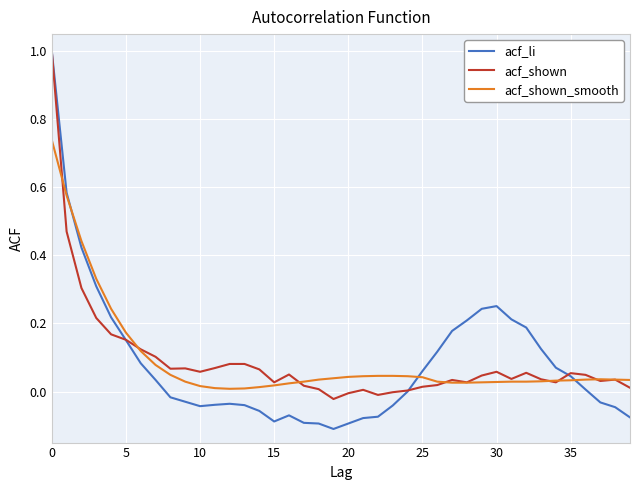

What is the maximum value shown in the chart?

1.0